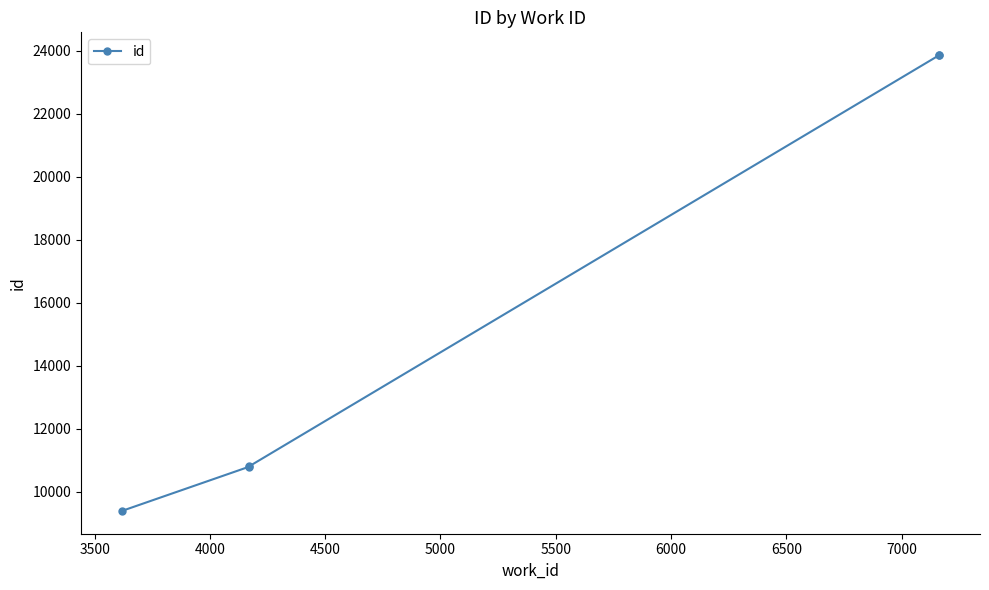

Where does the data first go above 10805?

4500